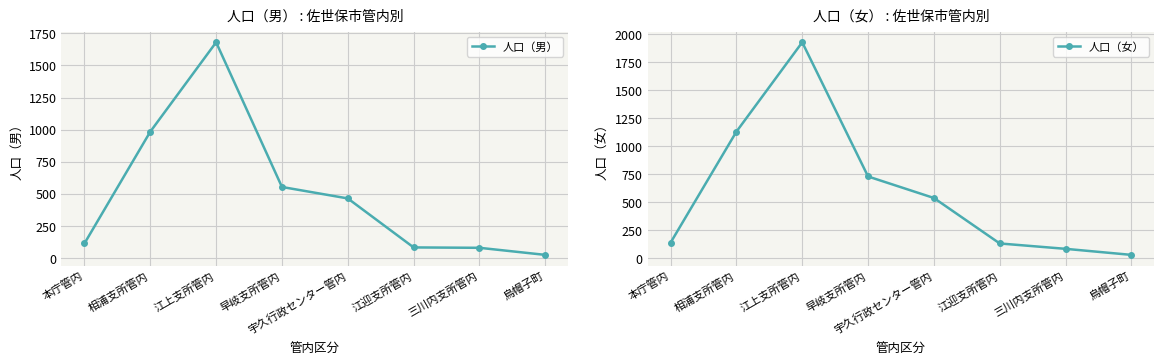

What are all the series names shown in the legend?

人口（男）, 人口（女）